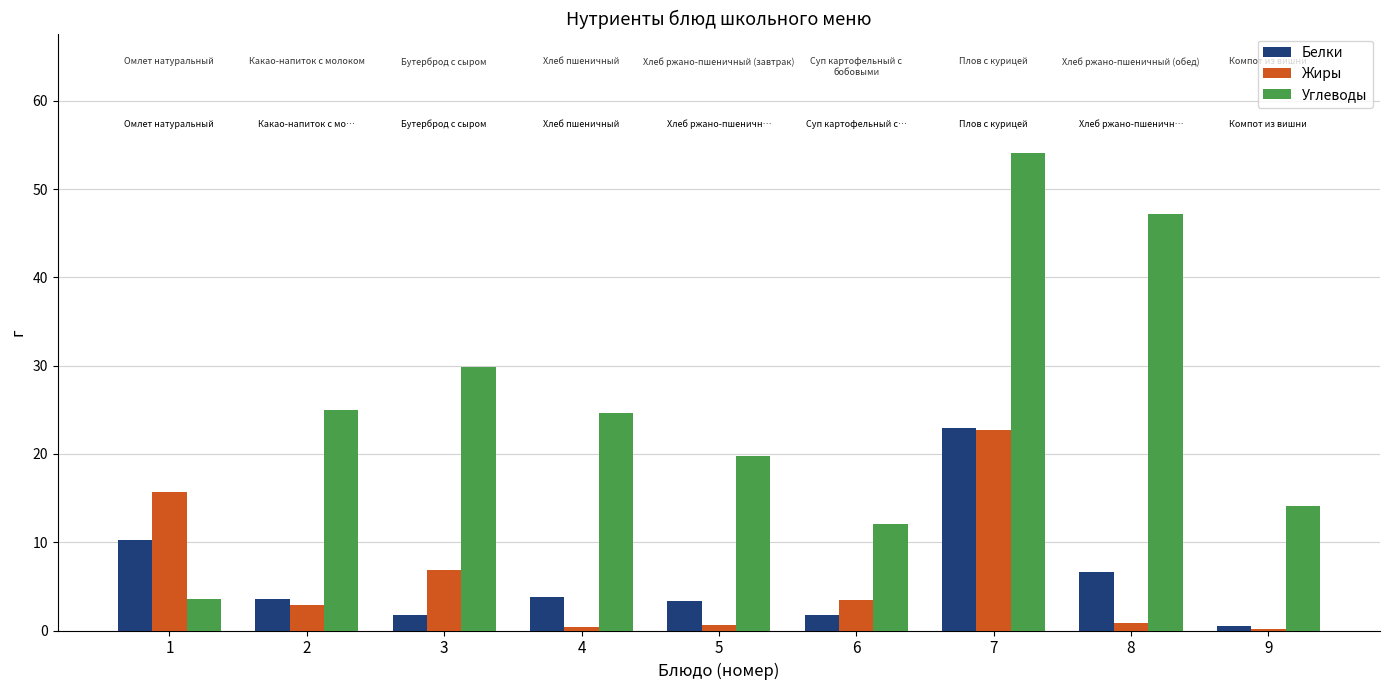

Where is Углеводы nearest to the value 28?

3